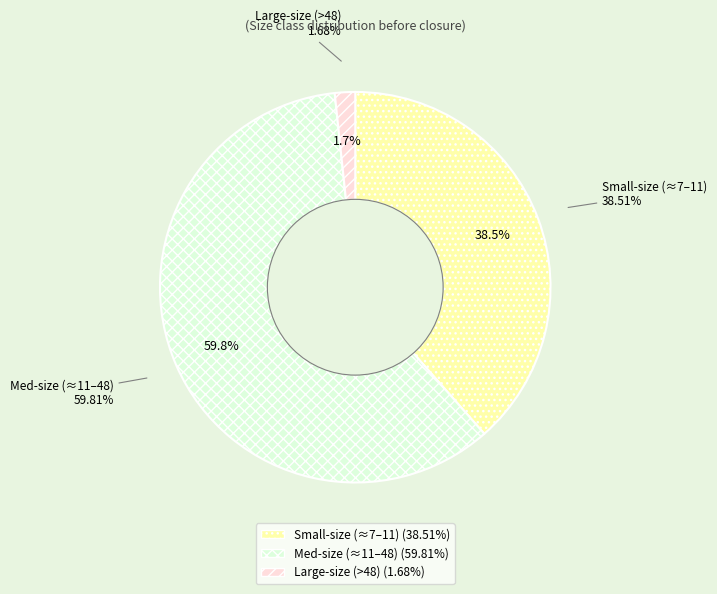

Do Med-size (≈11–48) and Small-size (≈7–11) together represent more than half of the pie?

Yes